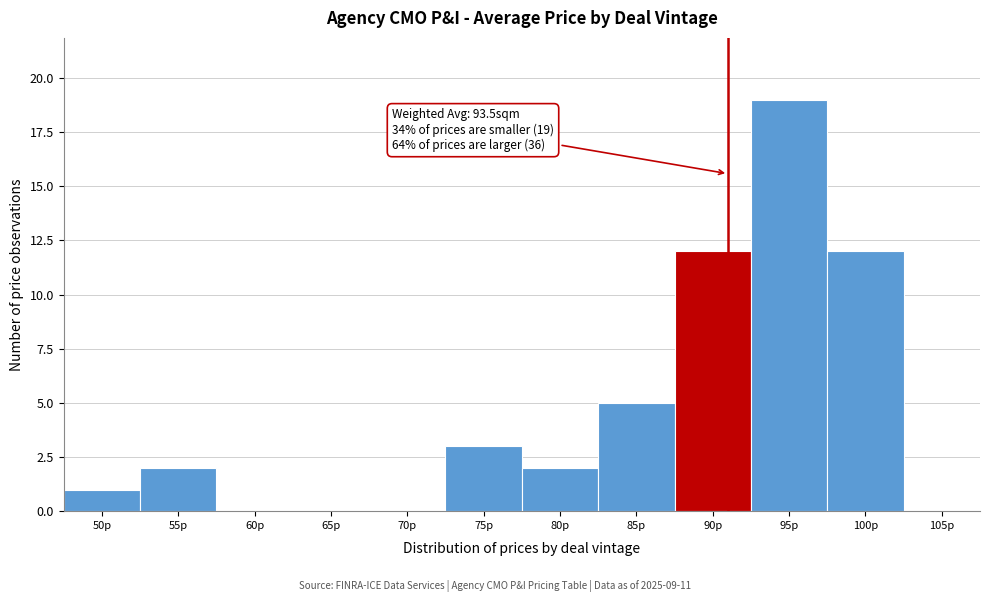

Reading left to right, transcribe all the data shown in this chart.

50p=1	55p=2	60p=0	65p=0	70p=0	75p=3	80p=2	85p=5	90p=12	95p=19	100p=12	105p=0